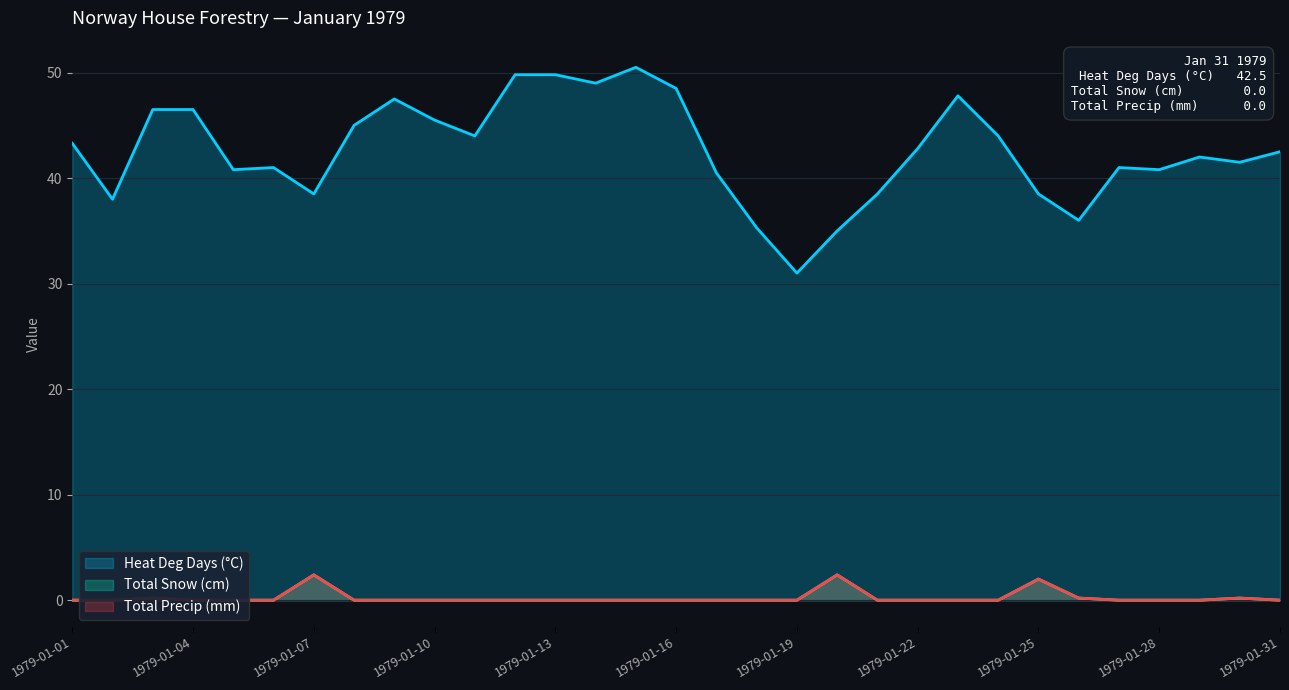

How many lines are shown in the chart?

3